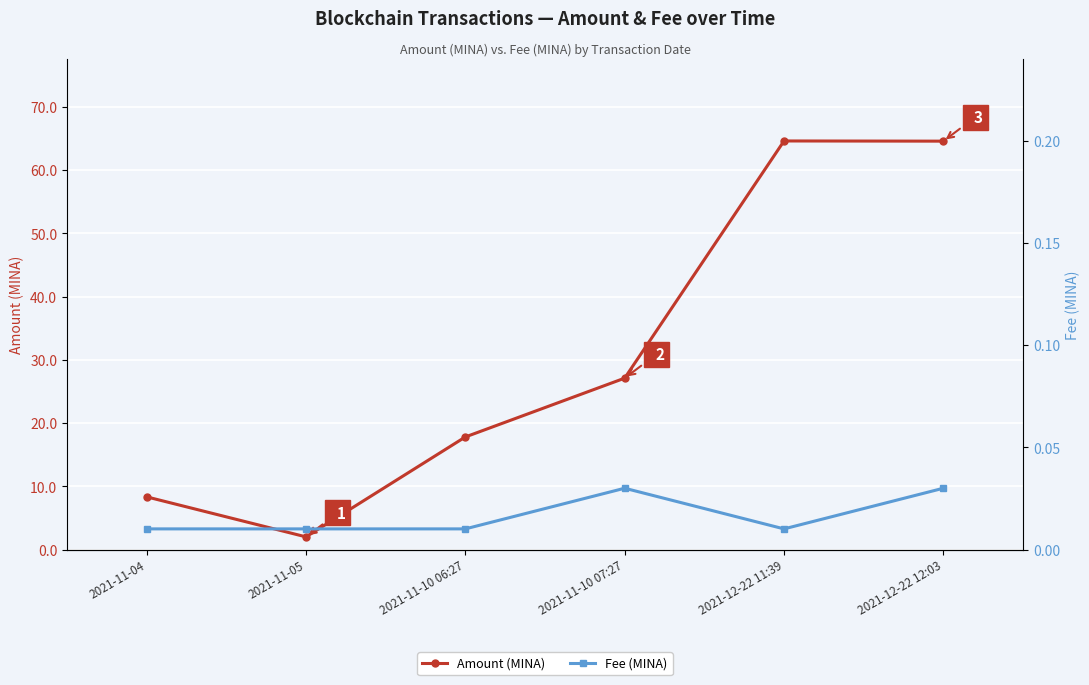

Reading right to left, extract all data points from this chart.

Amount (MINA): 64.6	64.6	27.1	17.8	2.0	8.3
Fee (MINA): 0.0	0.0	0.0	0.0	0.0	0.0